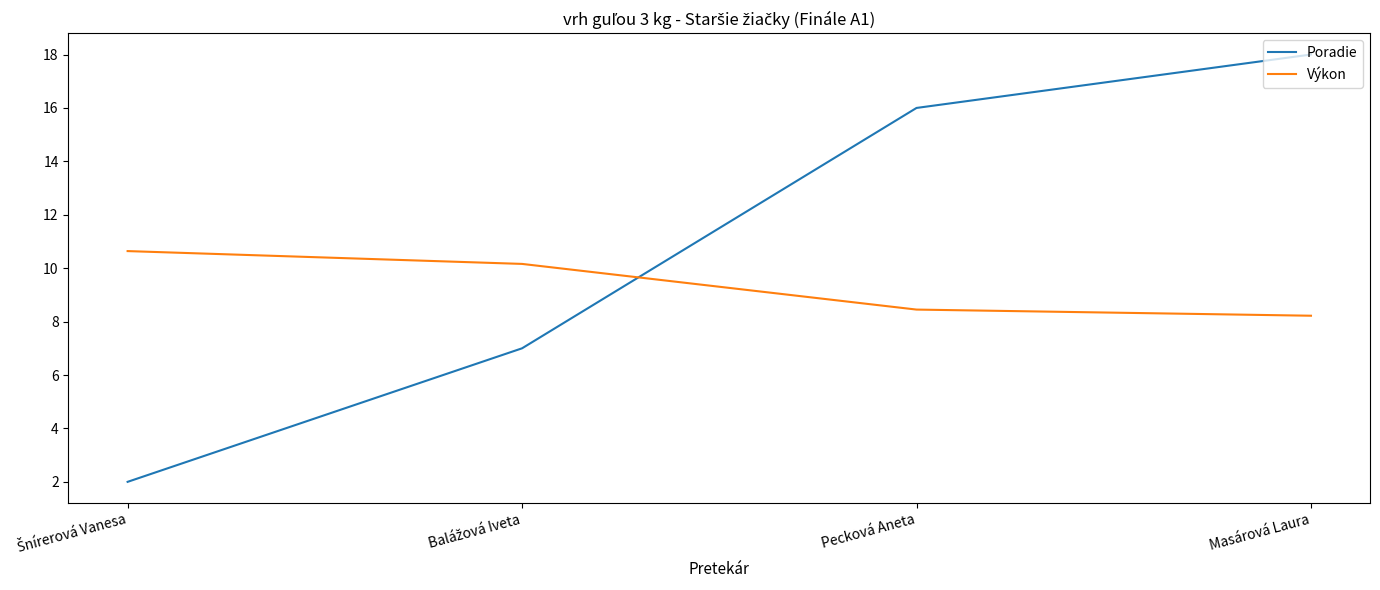

How many values in the Výkon series exceed 10?

2